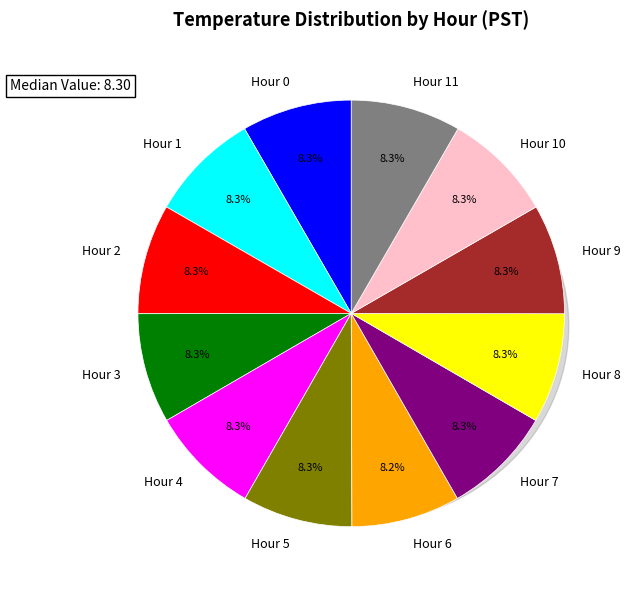

To the nearest percent, what is the combined percentage of Hour 4 and Hour 6?

17%